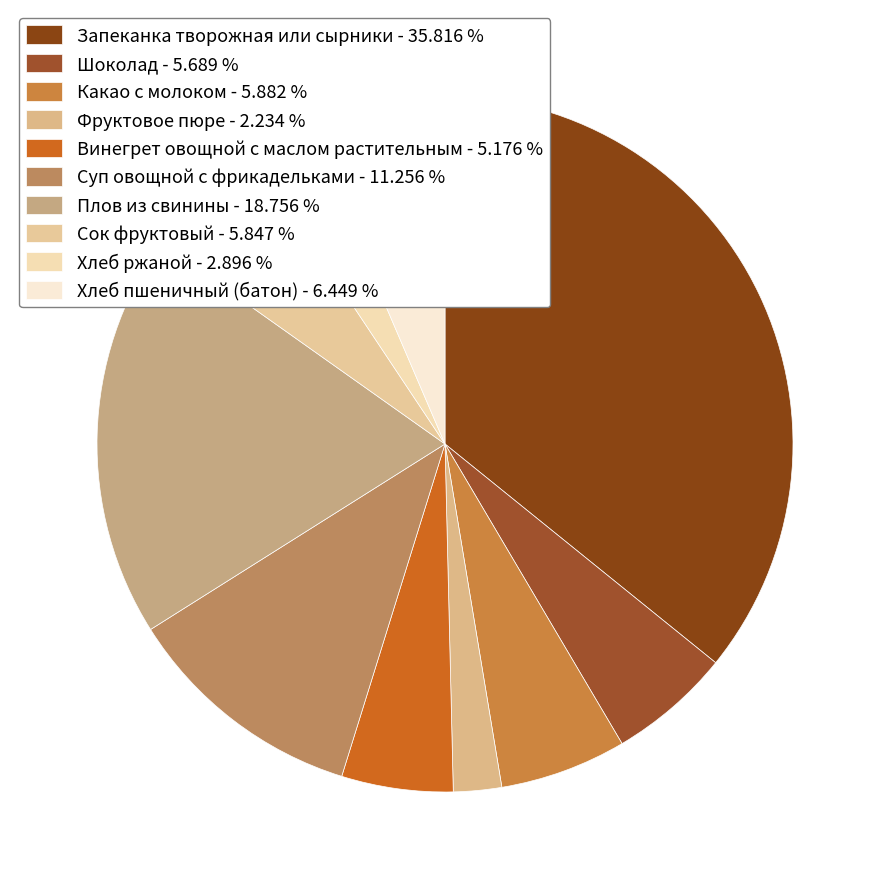

Rank the categories by value from highest to lowest.

Запеканка творожная или сырники, Плов из свинины, Суп овощной с фрикадельками, Хлеб пшеничный (батон), Какао с молоком, Сок фруктовый, Шоколад, Винегрет овощной с маслом растительным, Хлеб ржаной, Фруктовое пюре